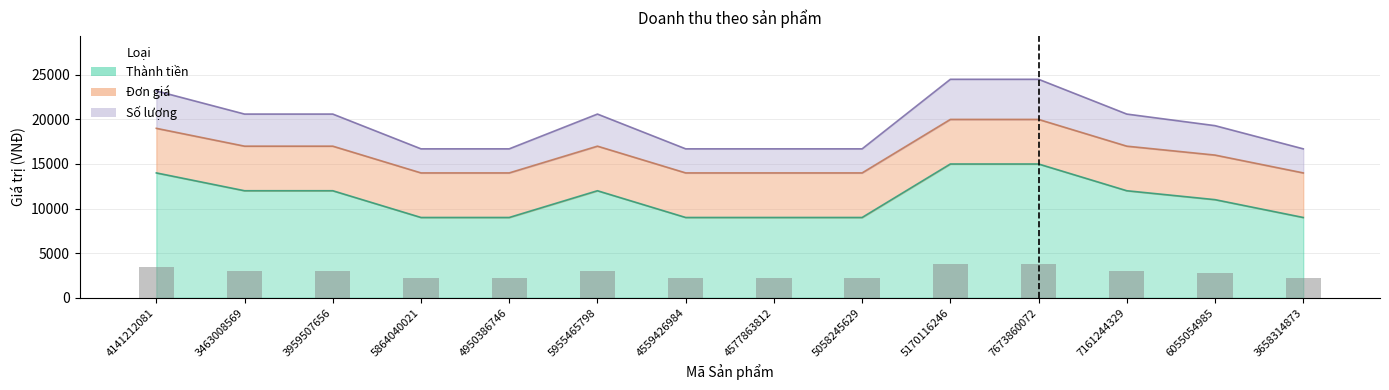

How many values in the Đơn giá series exceed 17000?

3